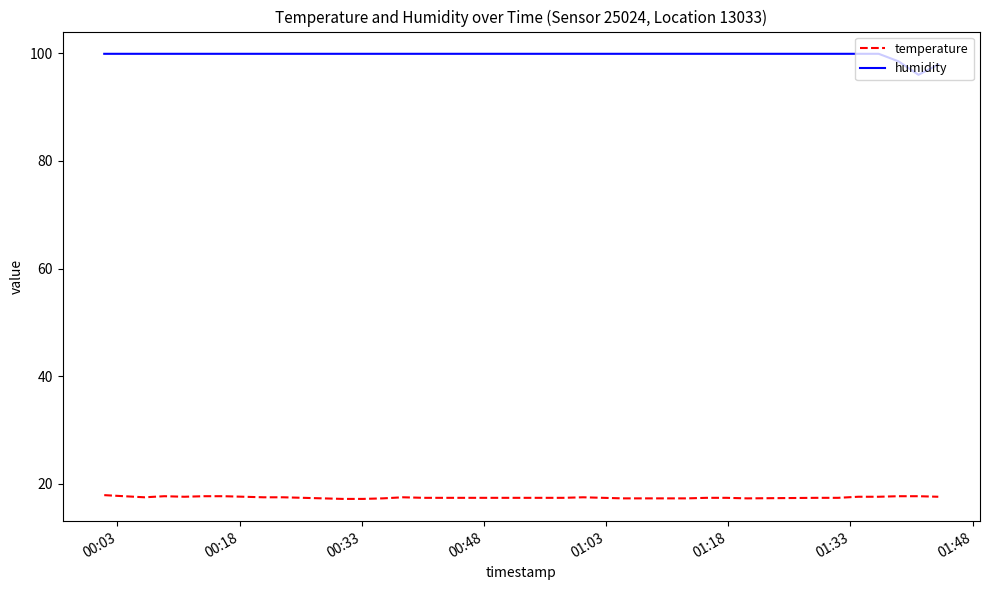

What is the minimum value shown in the chart?

17.2